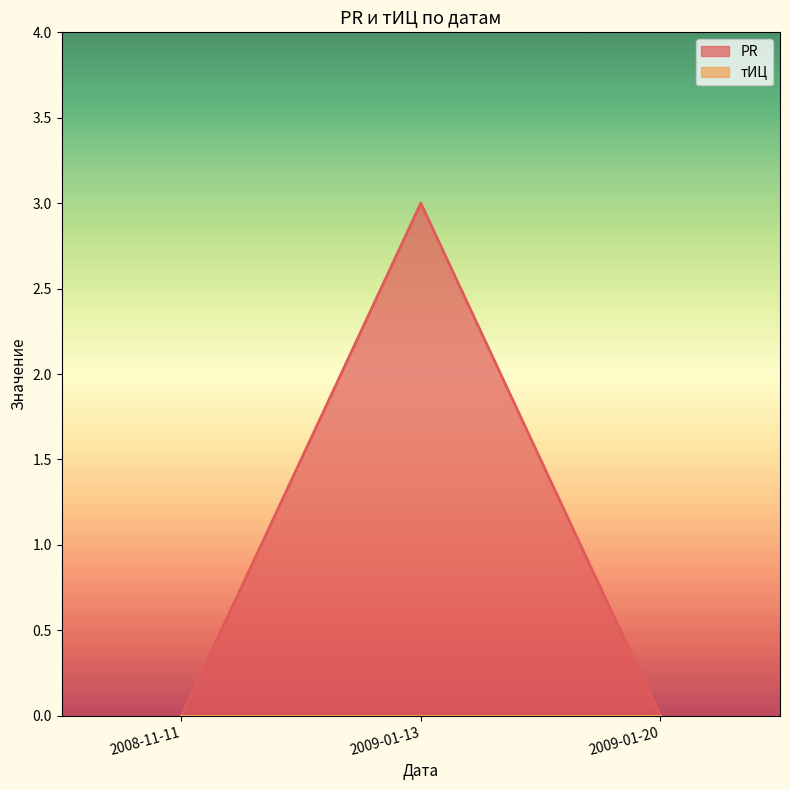

List the labels in order of value, smallest first.

2008-11-11, 2009-01-20, 2009-01-13